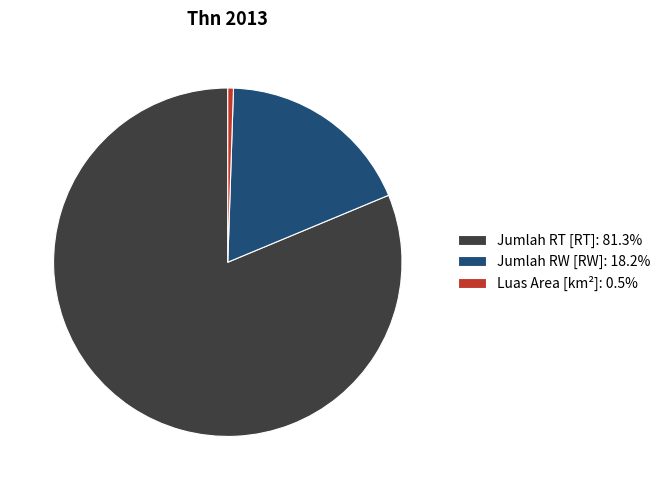

Do Jumlah RT [RT] and Luas Area [km²] together represent more than half of the pie?

Yes